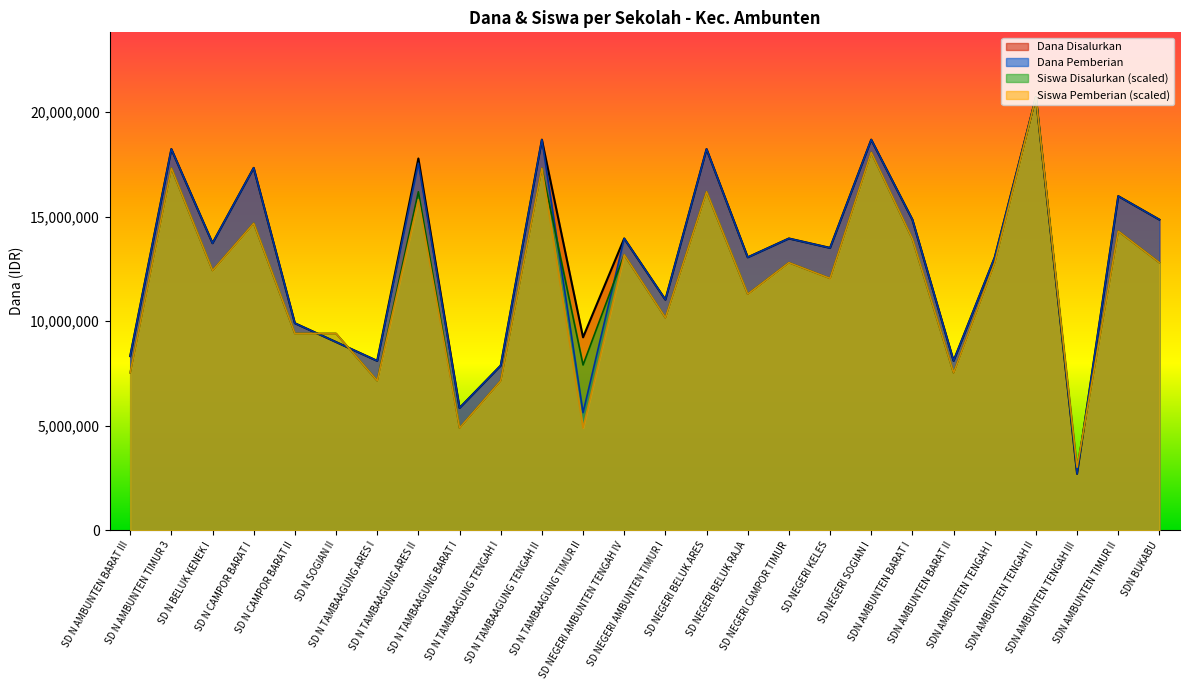

What are all the series names shown in the legend?

Dana Disalurkan, Dana Pemberian, Siswa Disalurkan (scaled), Siswa Pemberian (scaled)